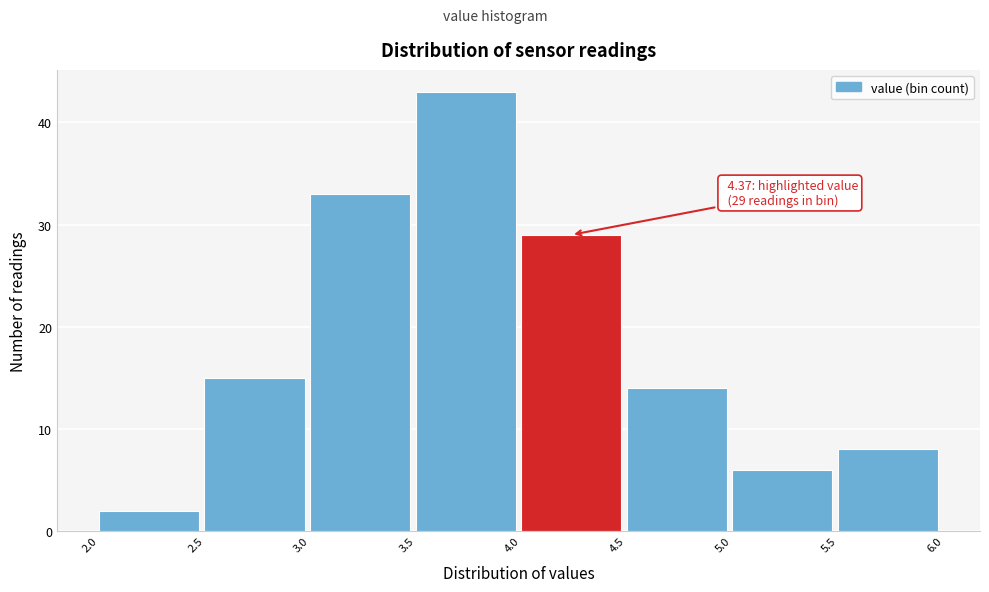

Which range on the x-axis has the tallest bar?

3.5 to 4.0